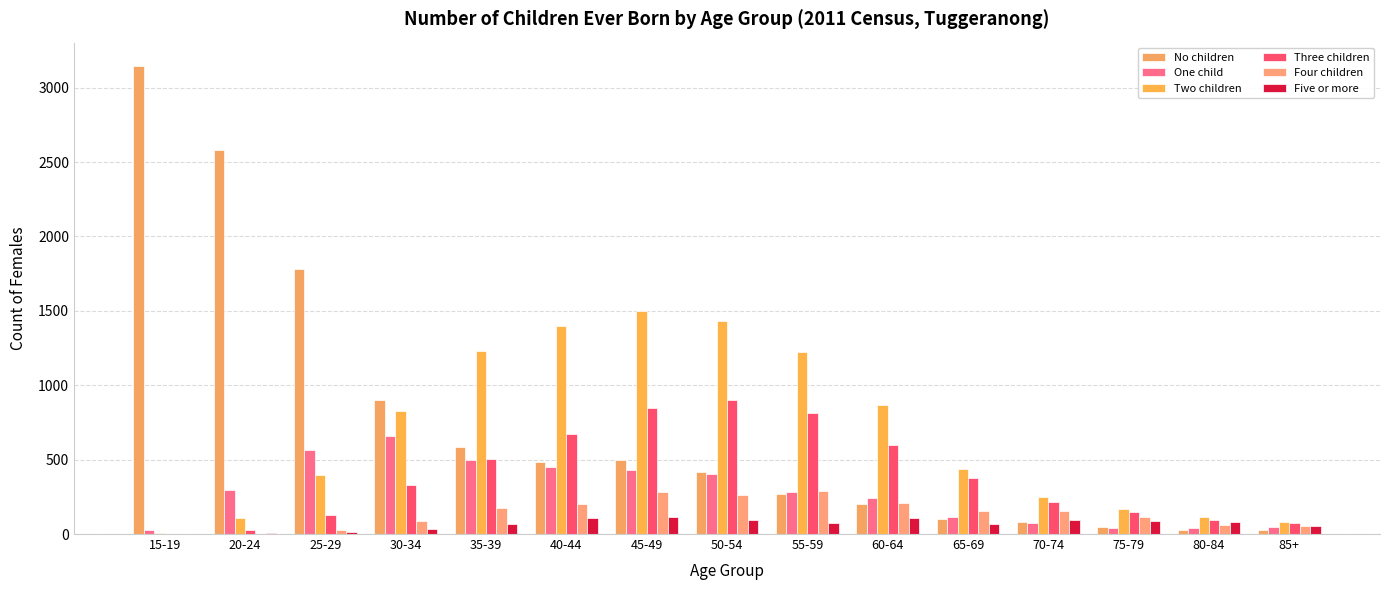

What is the label of the 13th bar from the left?

75-79